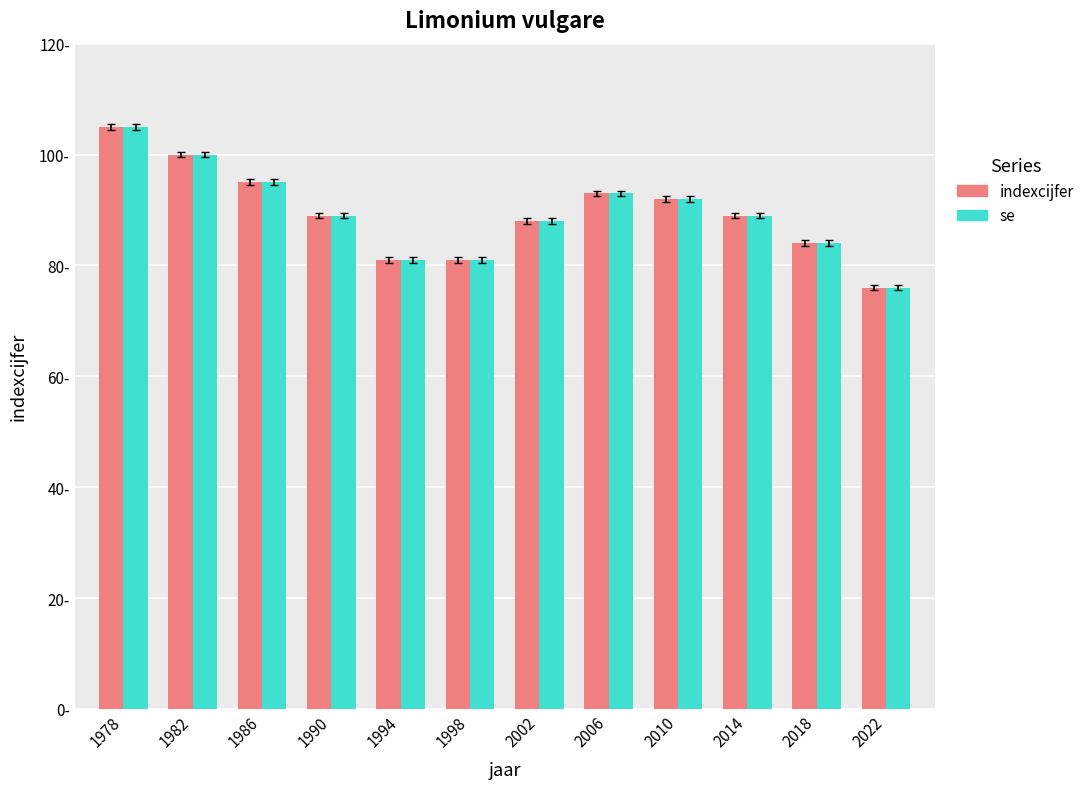

Reading right to left, transcribe all the data shown in this chart.

indexcijfer: 76	84	89	92	93	88	81	81	89	95	100	105
se: 76	84	89	92	93	88	81	81	89	95	100	105